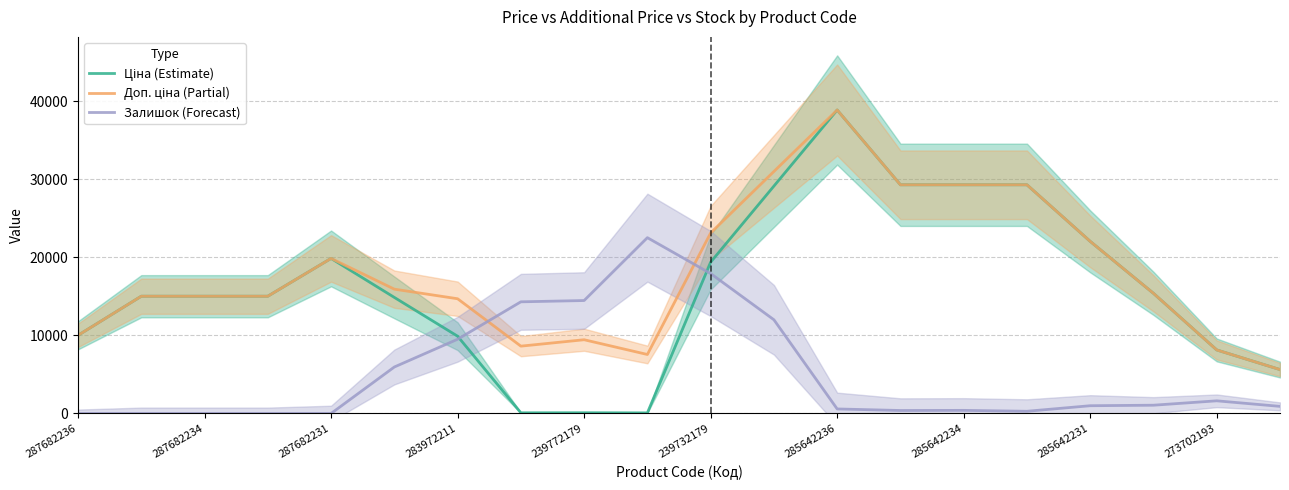

The Залишок (Forecast) series shows 17923.7 at 239732179. True or false?

True